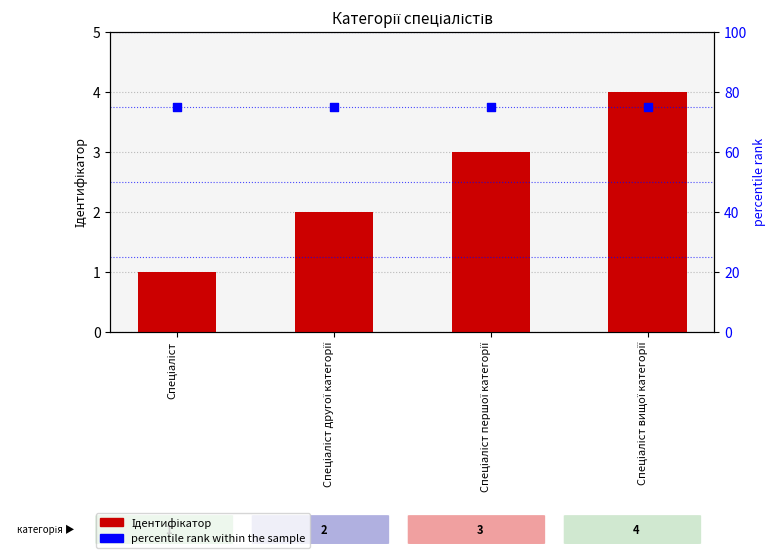

Is the value of percentile rank within the sample at Спеціаліст greater than the value of Ідентифікатор at Спеціаліст другої категорії?

Yes